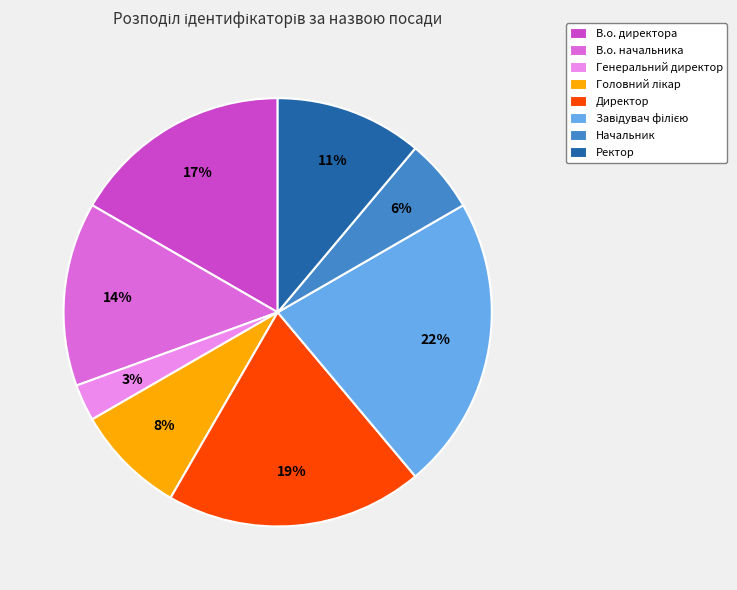

Is there a majority slice in this chart?

No